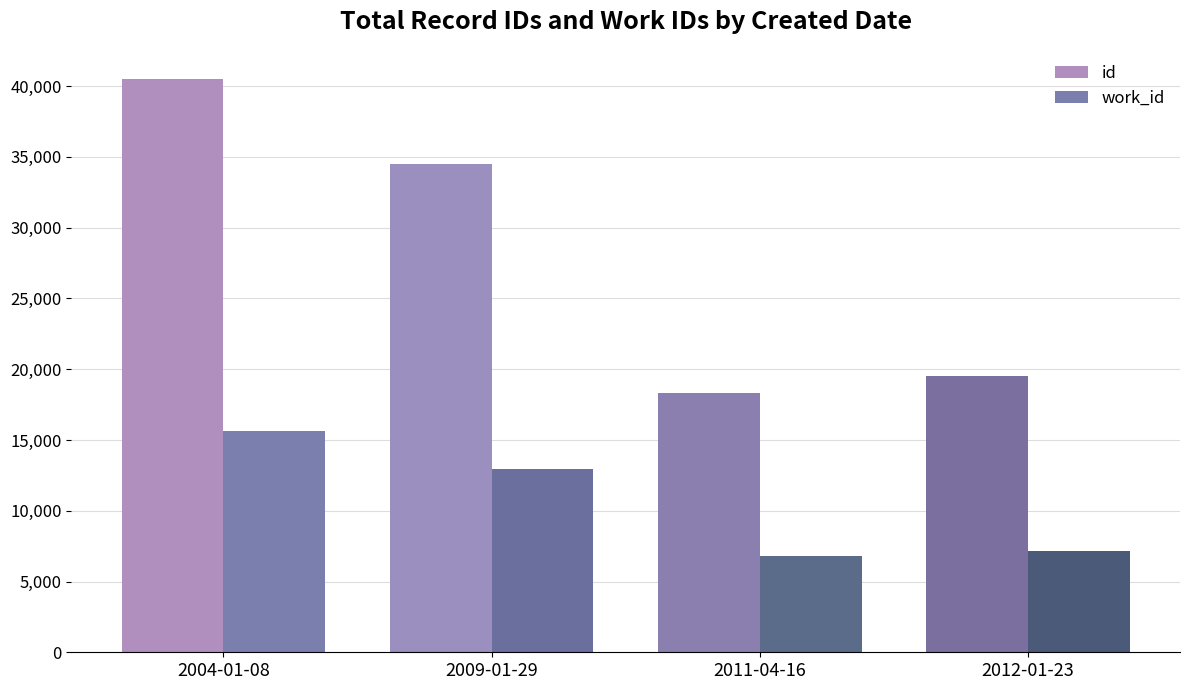

What is the value of the id bar at the 1st from the left?

40539